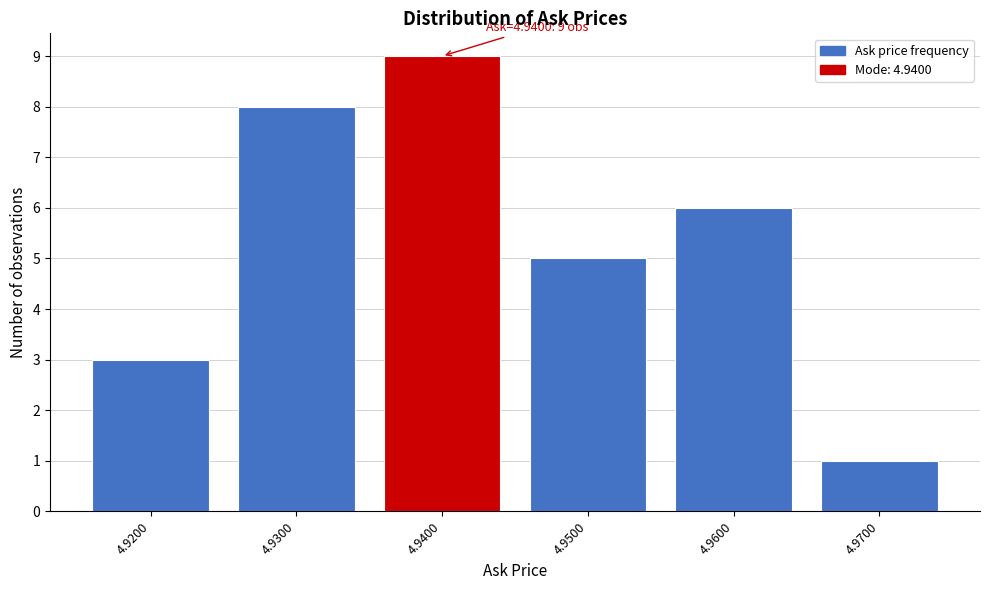

Reading right to left, what are all the values shown in this chart?

1	6	5	9	8	3